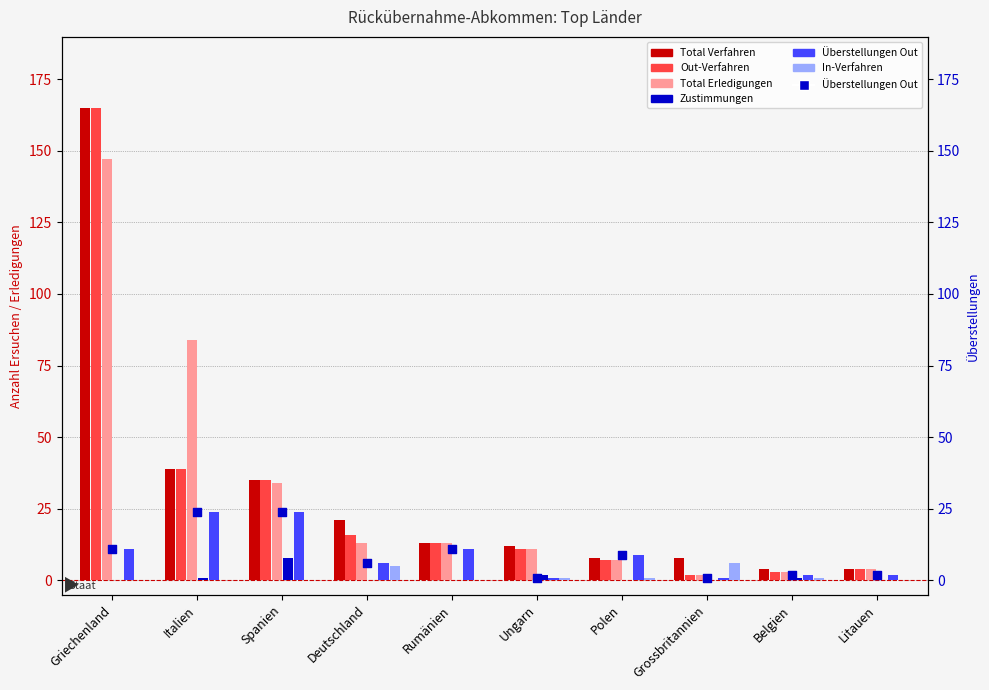

Which series has the largest total across all categories?

Total Erledigungen